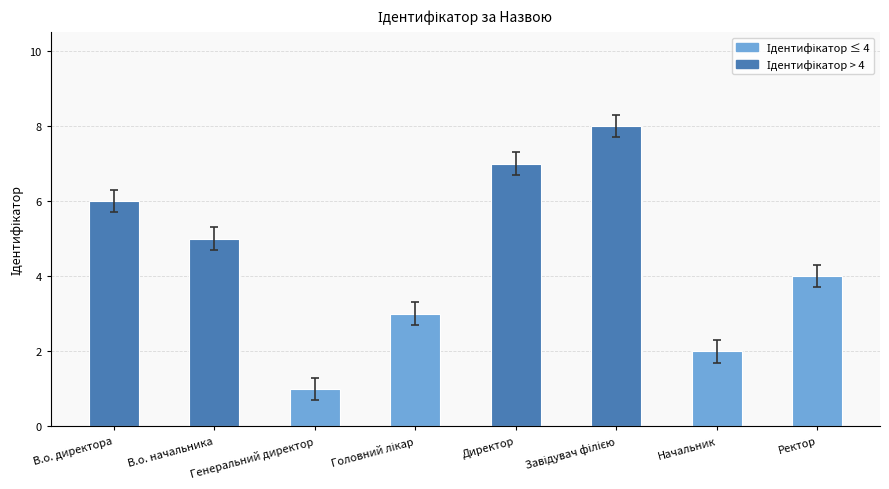

What is the sum of the values at Директор and В.о. начальника?

12